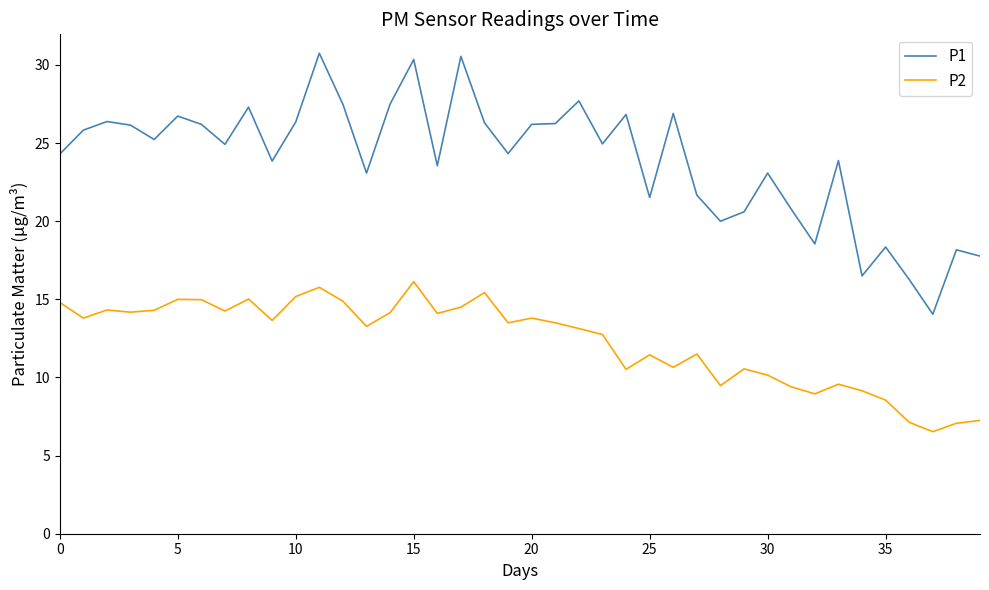

True or false: P1 and P2 intersect in this chart.

False